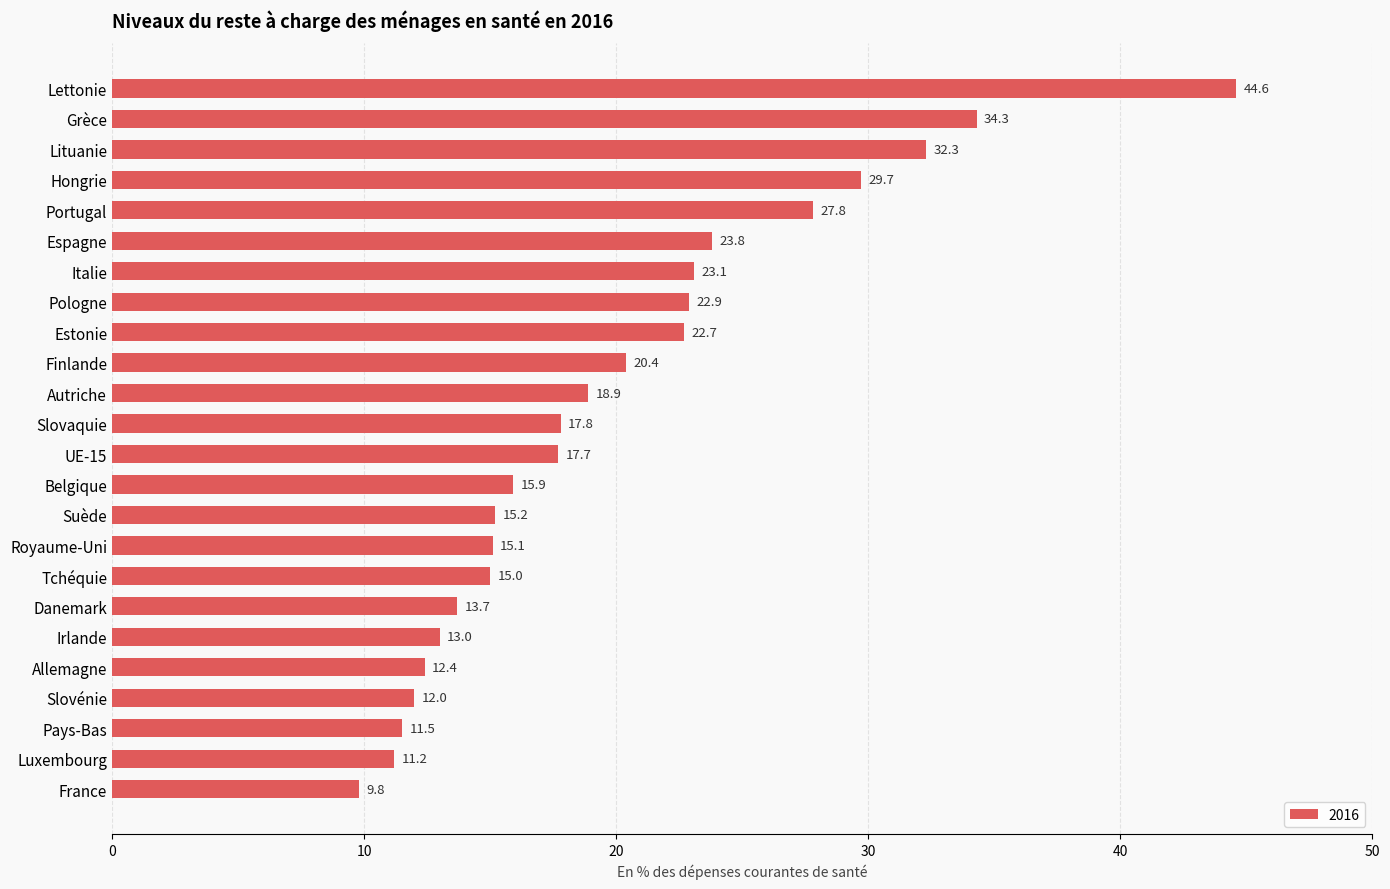

Rank the categories by value from lowest to highest.

France, Luxembourg, Pays-Bas, Slovénie, Allemagne, Irlande, Danemark, Tchéquie, Royaume-Uni, Suède, Belgique, UE-15, Slovaquie, Autriche, Finlande, Estonie, Pologne, Italie, Espagne, Portugal, Hongrie, Lituanie, Grèce, Lettonie